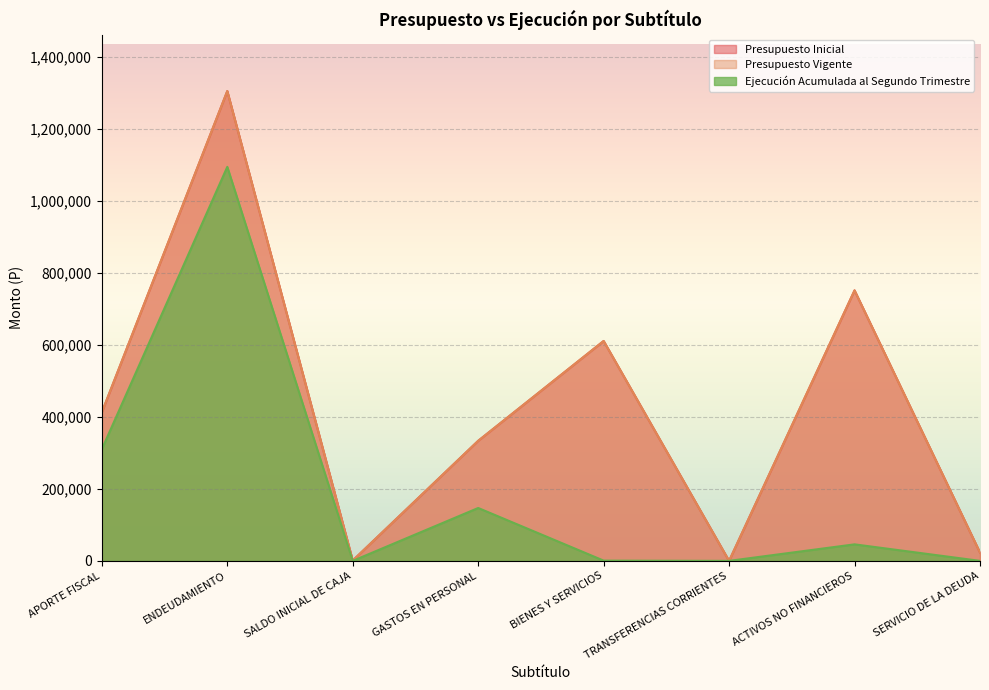

Between ENDEUDAMIENTO and GASTOS EN PERSONAL, which series saw the biggest shift?

Presupuesto Inicial